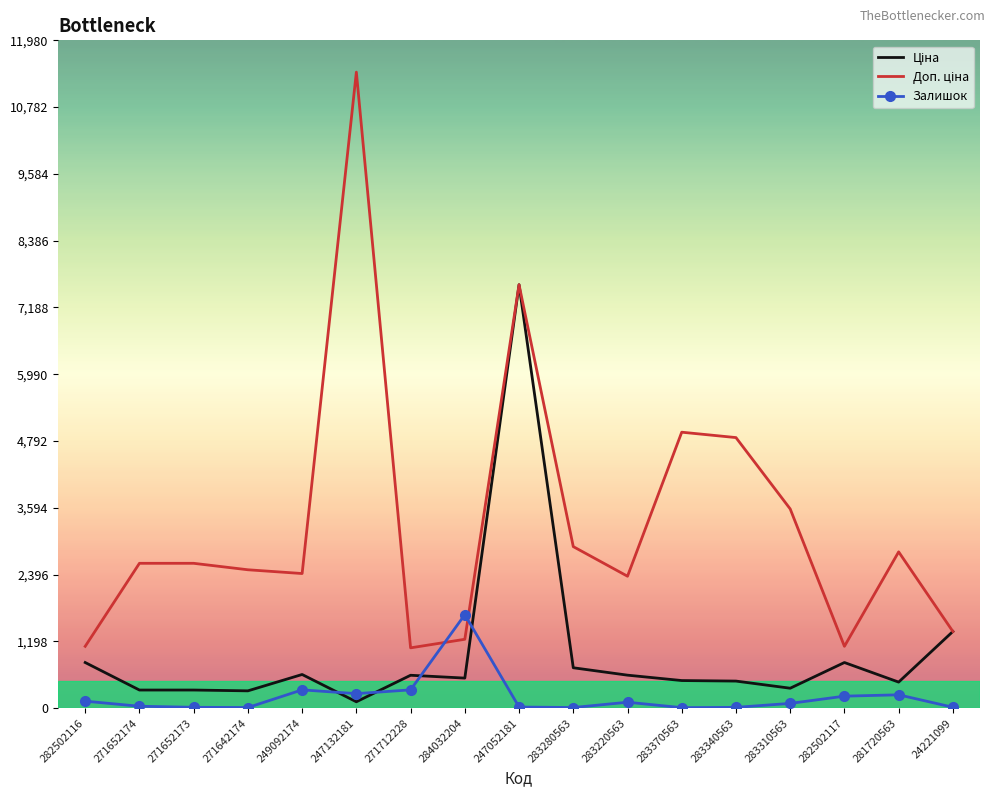

At which category is the sum across all series the highest?

247052181